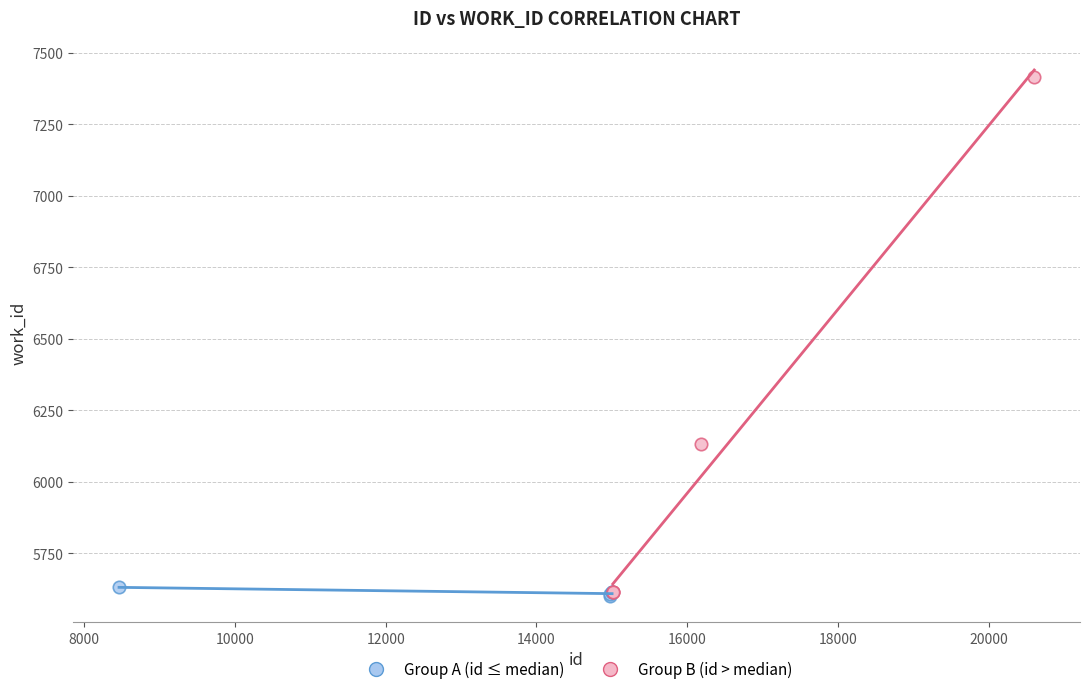

Which series has the largest Y range (max minus min)?

Group B (id > median)